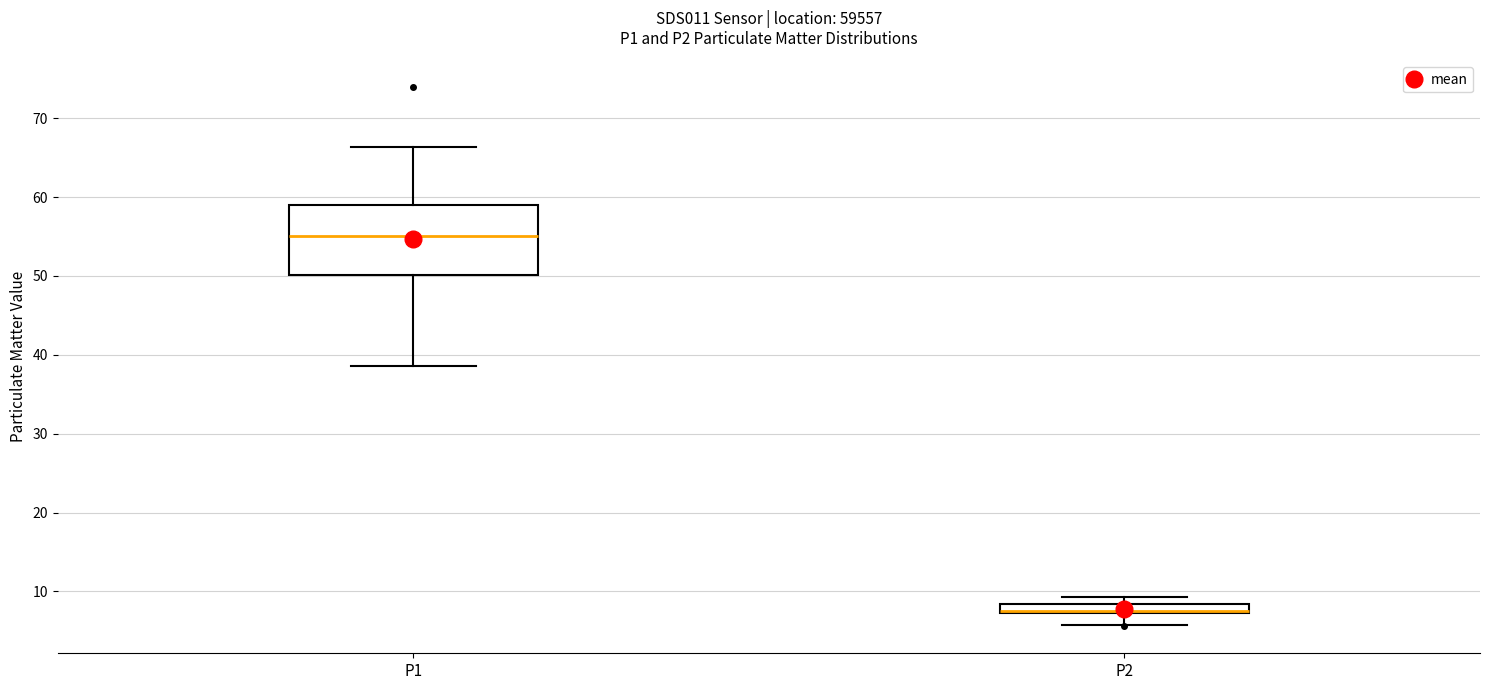

Where does the lower whisker of the box for P2 end on the y-axis? The values are not printed on the chart, so give them approximately, as read against the axis.

6